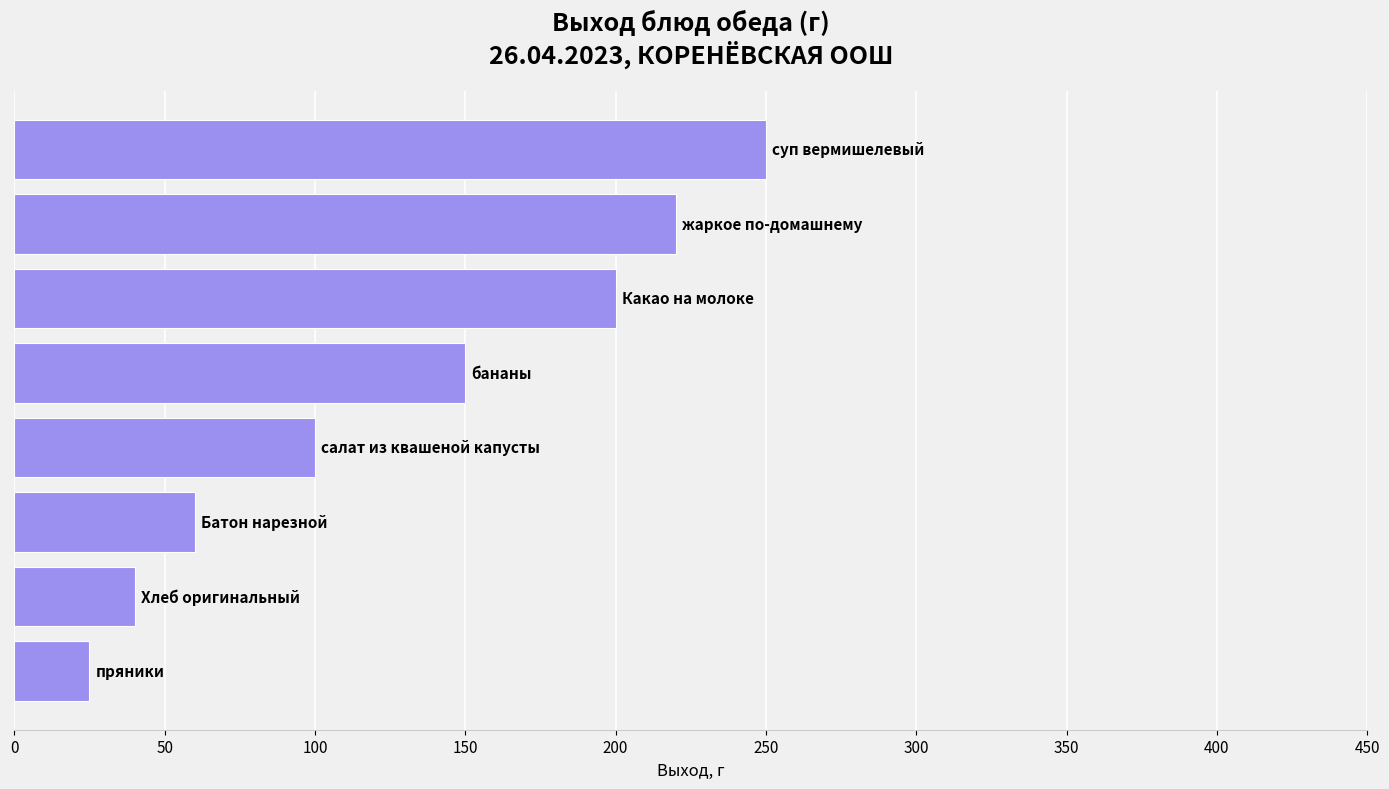

What is the sum of all values?

1045